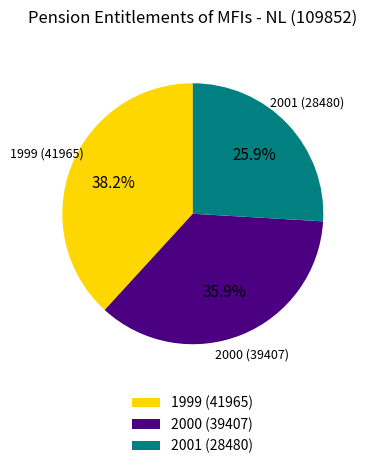

What is the ratio of the value at 1999 to the value at 2001?

1.5